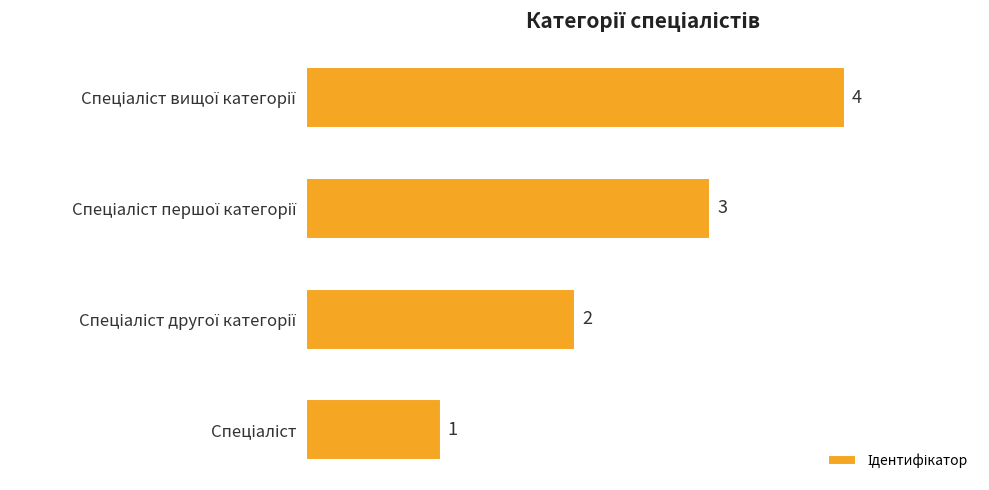

How many values are below 3?

2